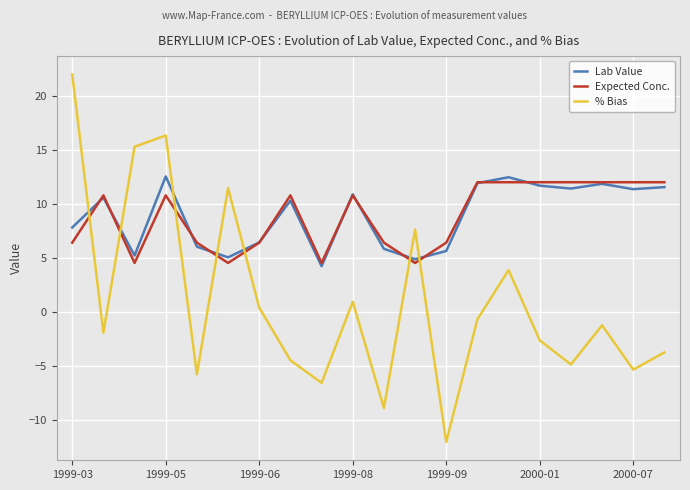

Which series has the largest range (max minus min)?

% Bias